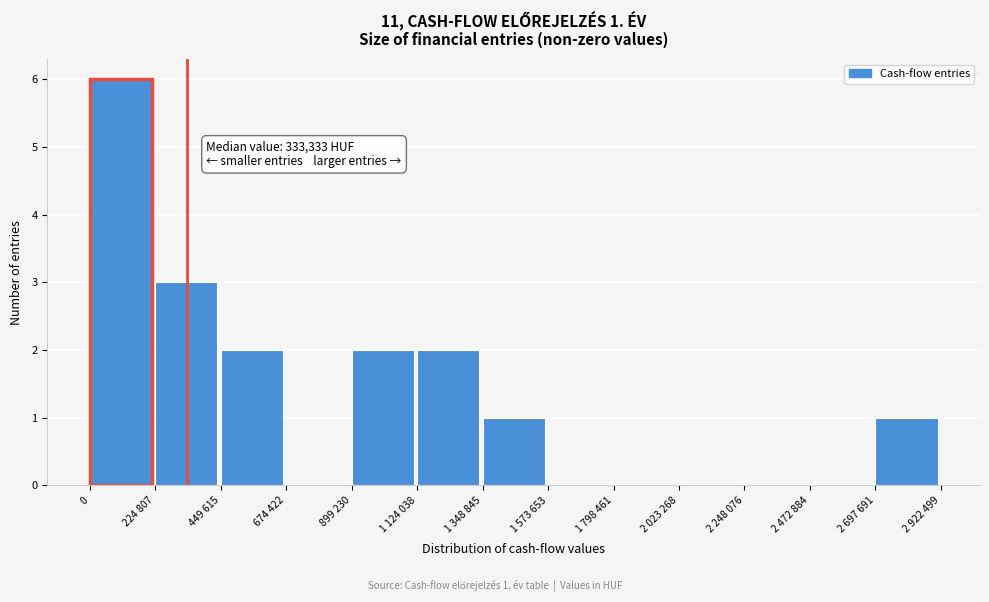

Reading left to right, extract all data points from this chart.

0=6	224 807=3	449 615=2	674 422=0	899 230=2	1 124 038=2	1 348 845=1	1 573 653=0	1 798 461=0	2 023 268=0	2 248 076=0	2 472 884=0	2 697 691=1